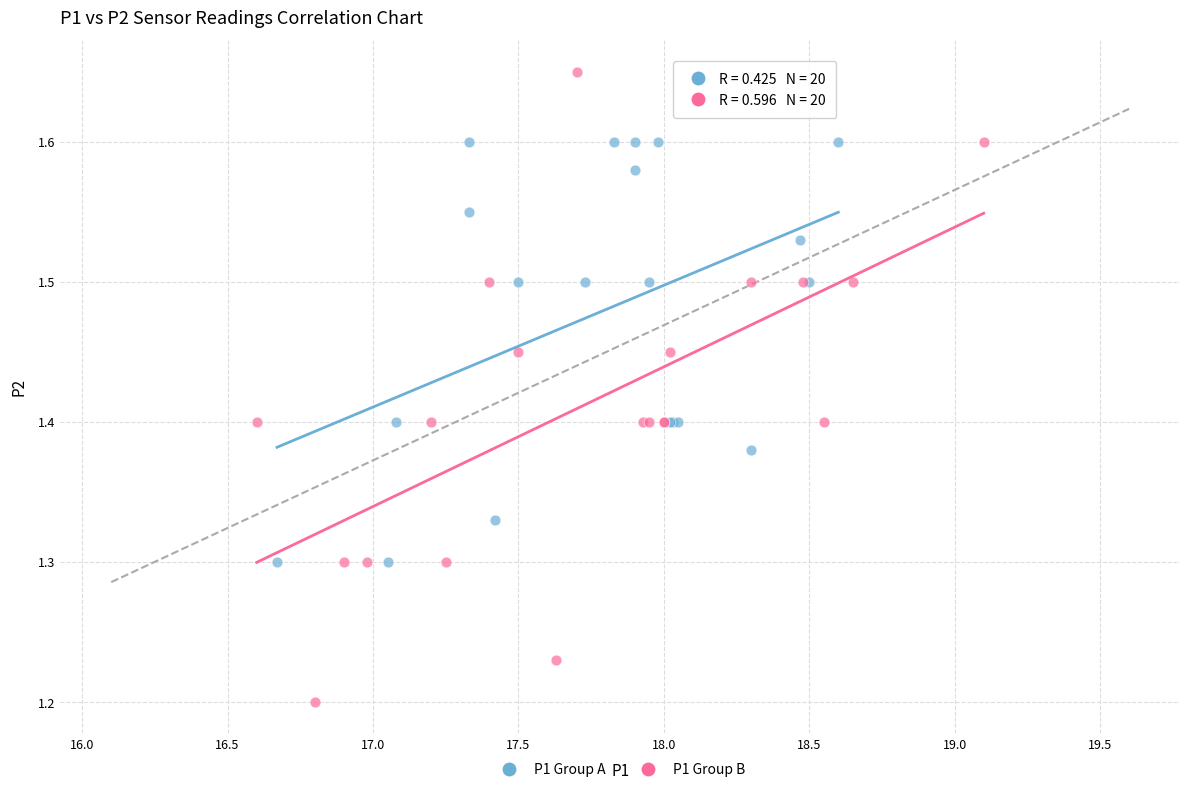

Which series has the widest spread of Y values?

P1 Group B